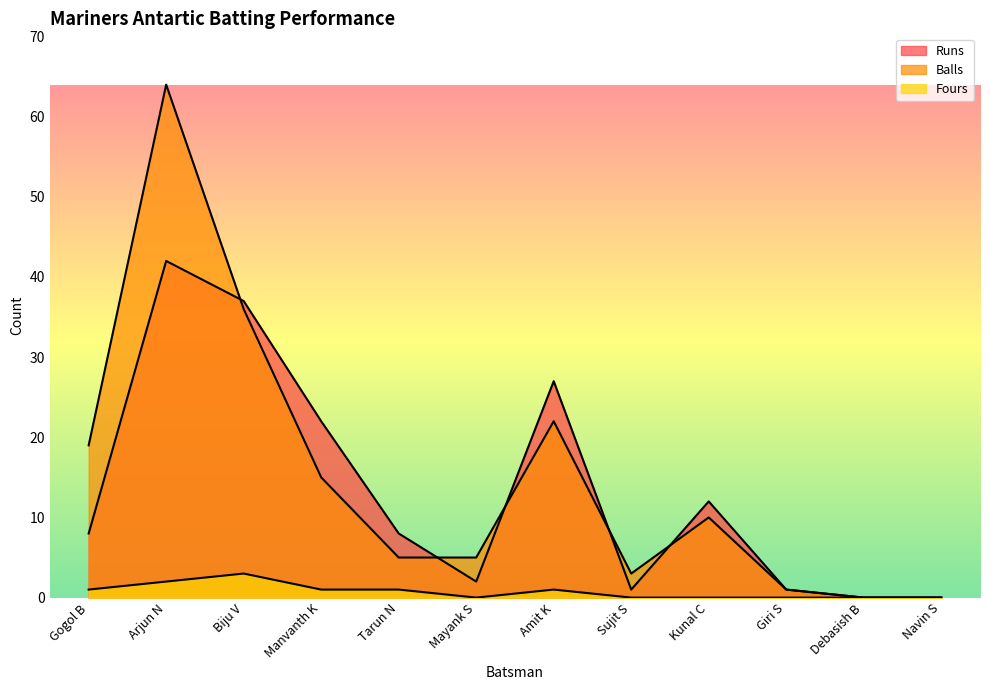

What is the label of the 6th point from the left?

Mayank S